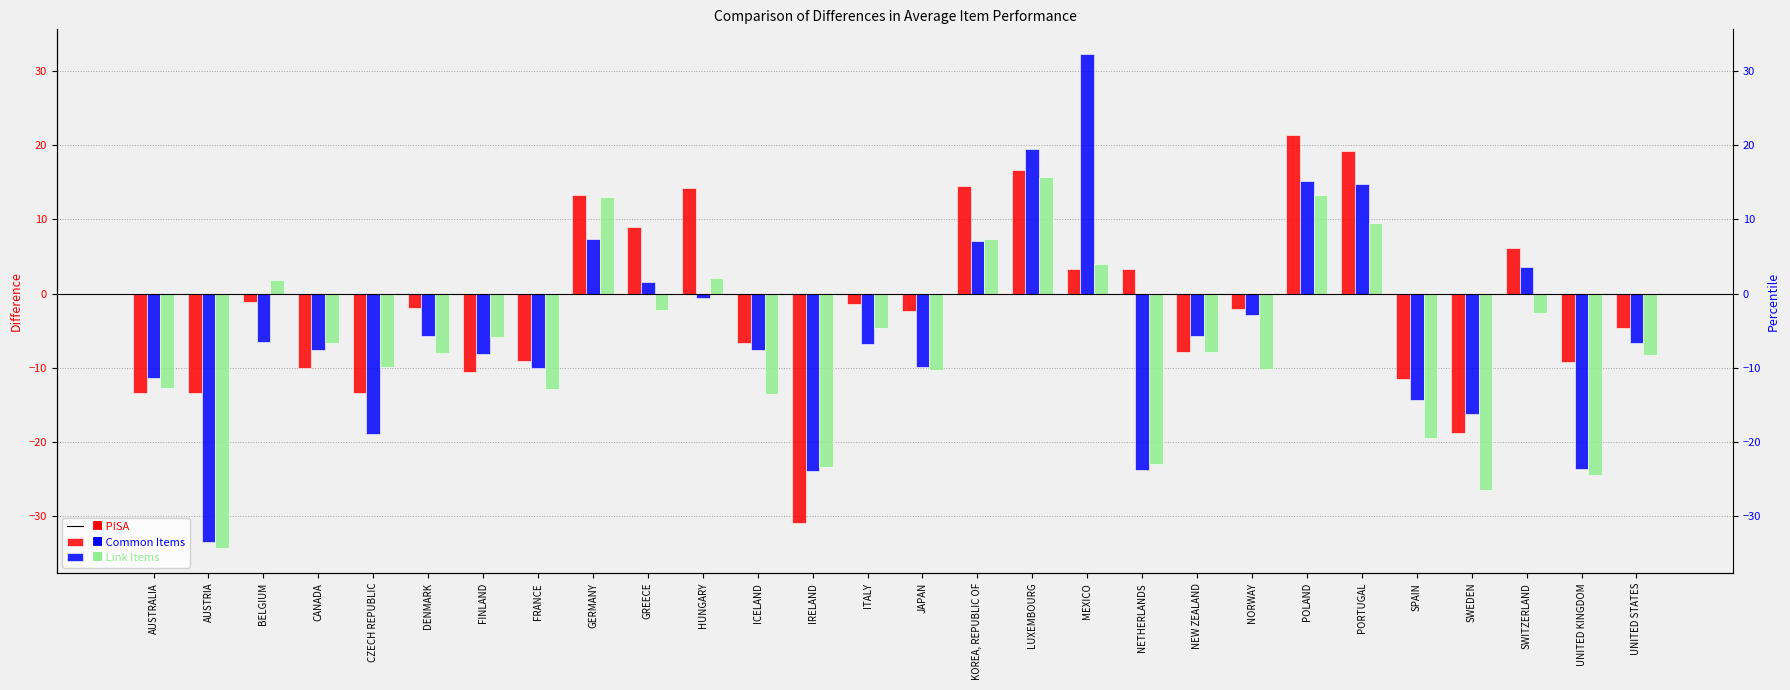

Which series changed the most between AUSTRALIA and UNITED STATES?

PISA